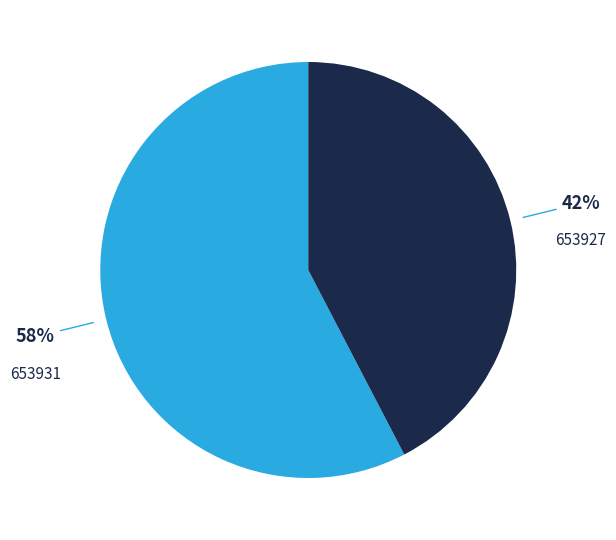

Which slice is the largest?

653931